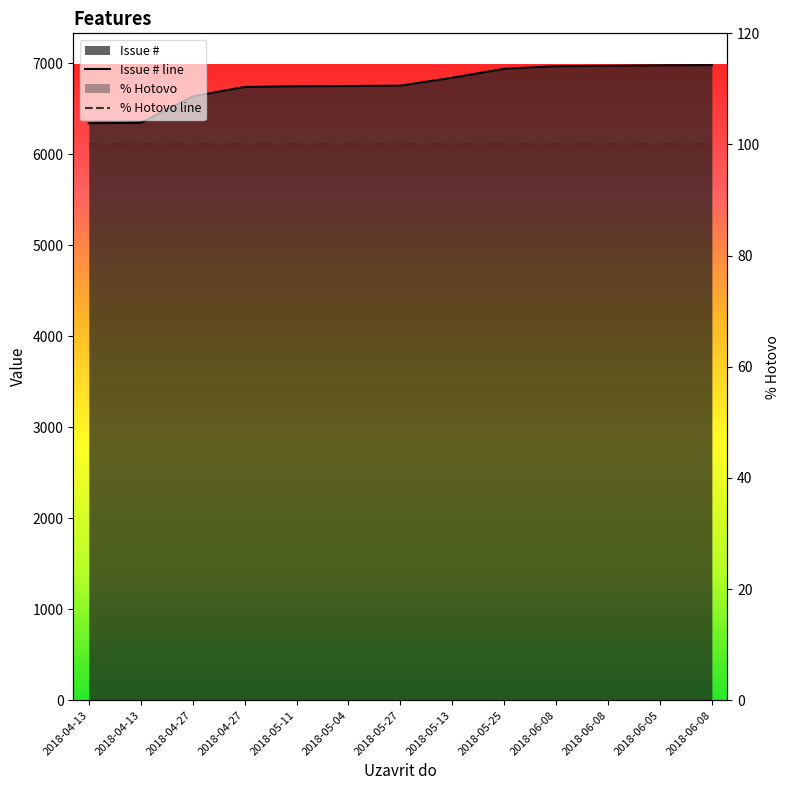

True or false: Issue # line and % Hotovo line intersect in this chart.

False